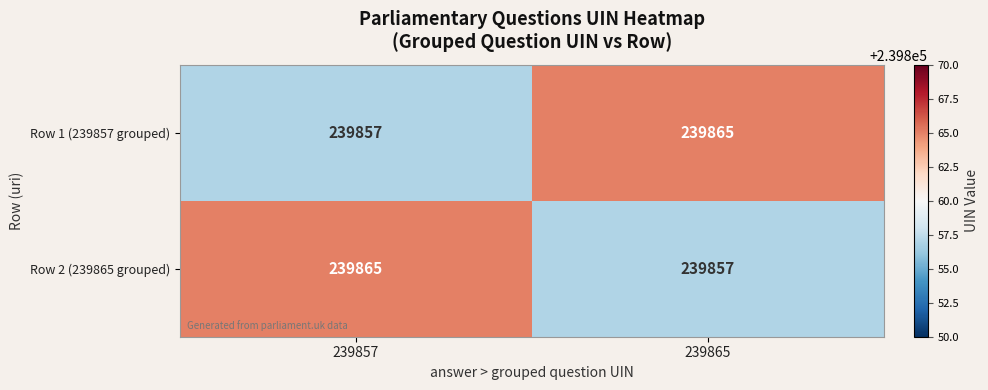

What is the sum of all Row 1 (239857 grouped) values?

479722